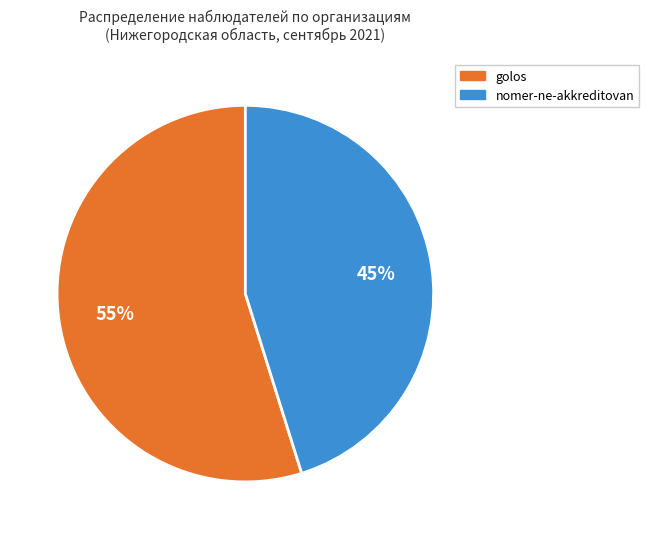

To the nearest percent, what percentage of the pie is nomer-ne-akkreditovan?

45%